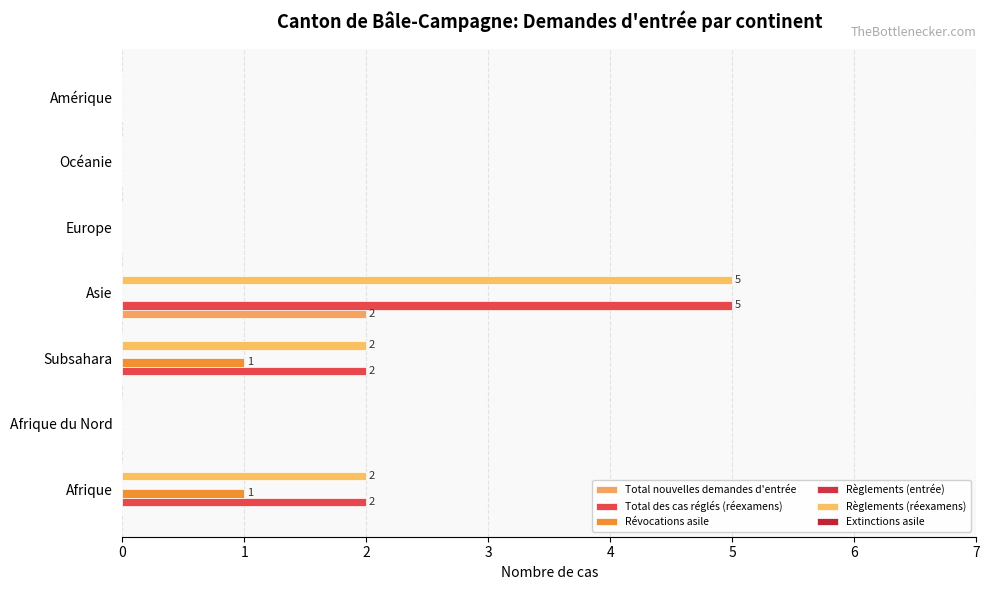

Count the number of categories in the chart.

7